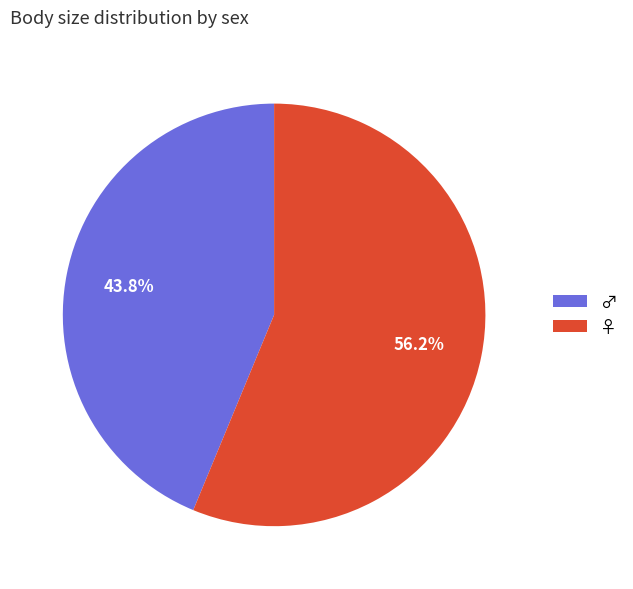

Does ♀ represent more than half of the total?

Yes